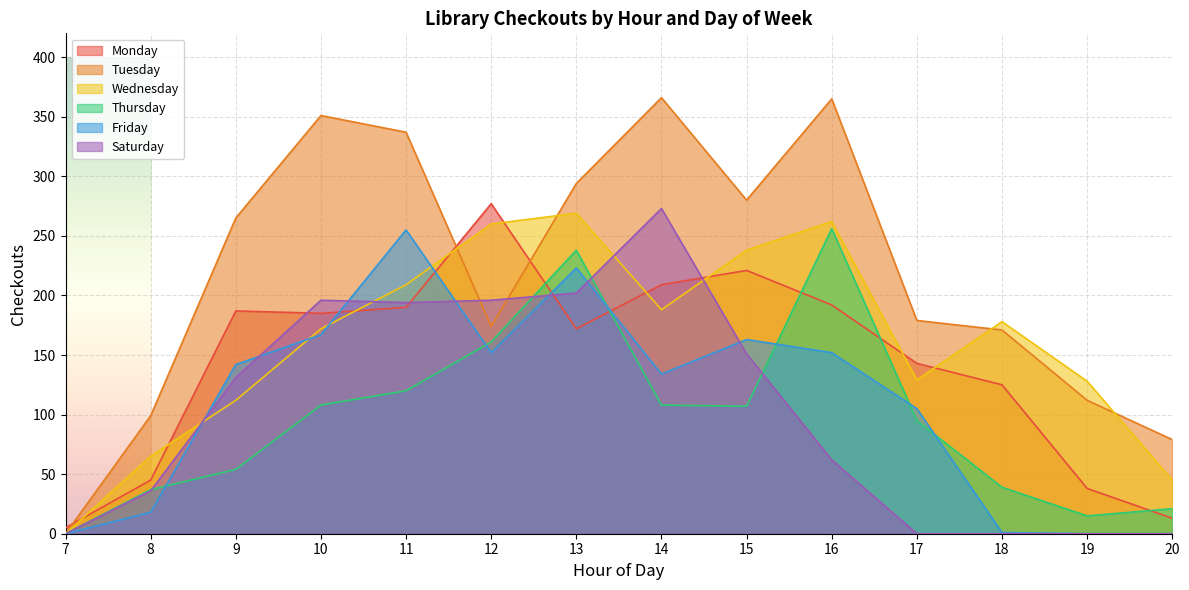

Between 7 and 17, which is larger?

17